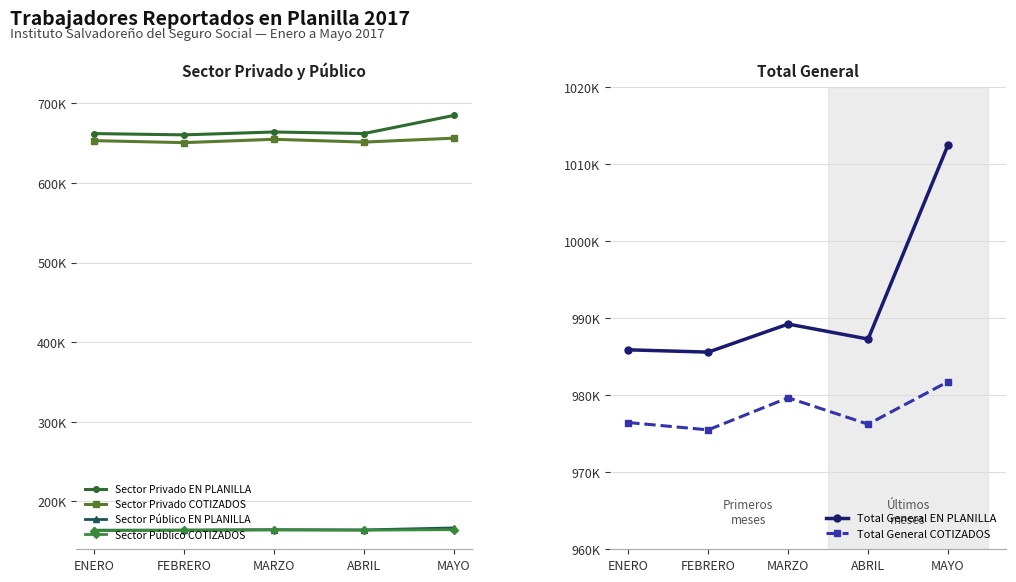

Where is Sector Público COTIZADOS nearest to the value 163989?

ABRIL